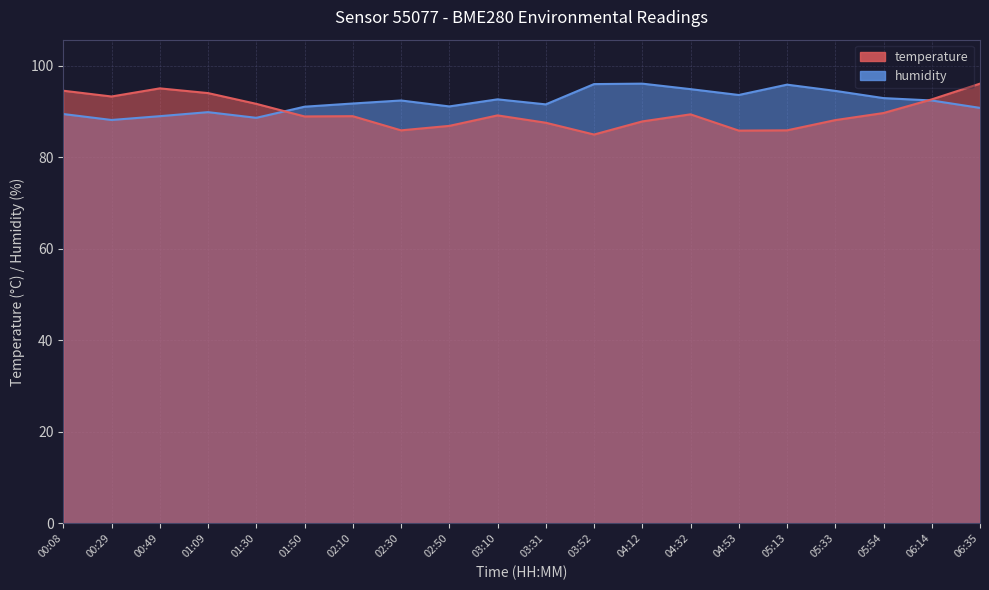

How many lines are shown in the chart?

2